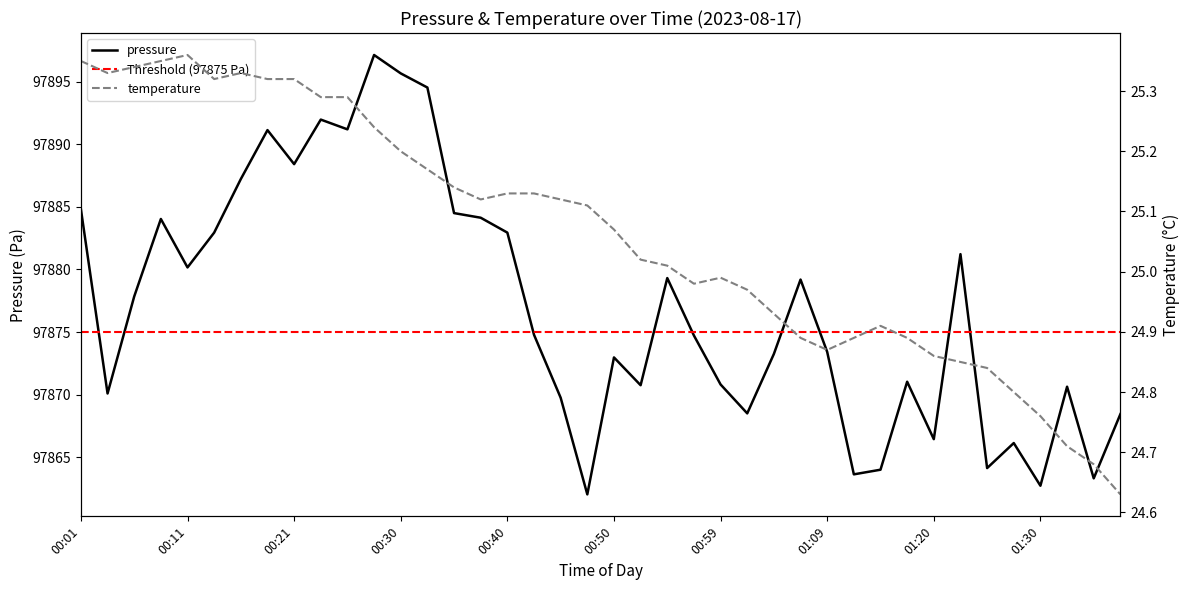

True or false: temperature and pressure cross at least once.

False